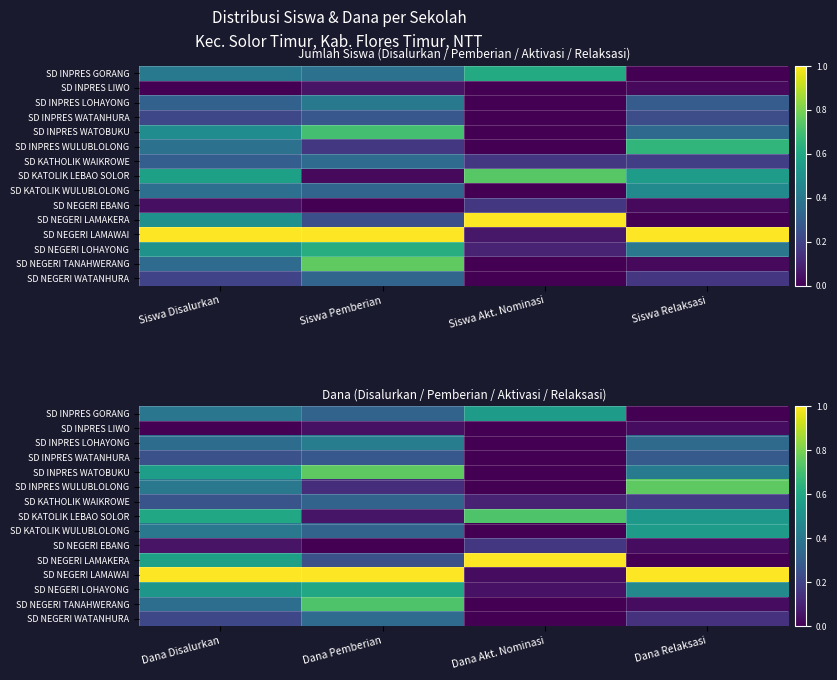

How many series are shown in this chart?

15